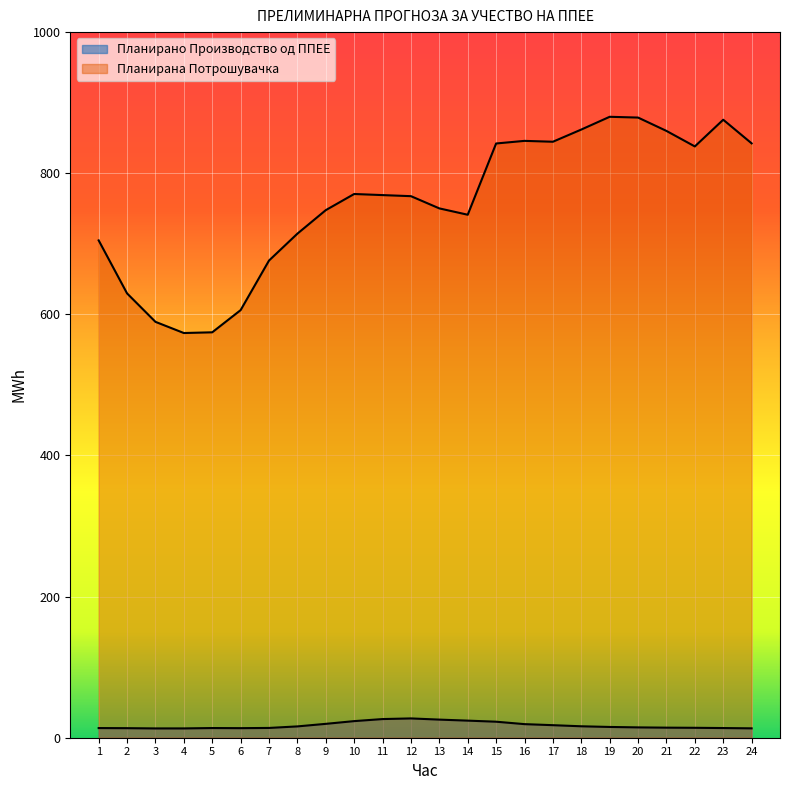

At which category does Планирано Производство од ППЕЕ reach its first local peak?

5